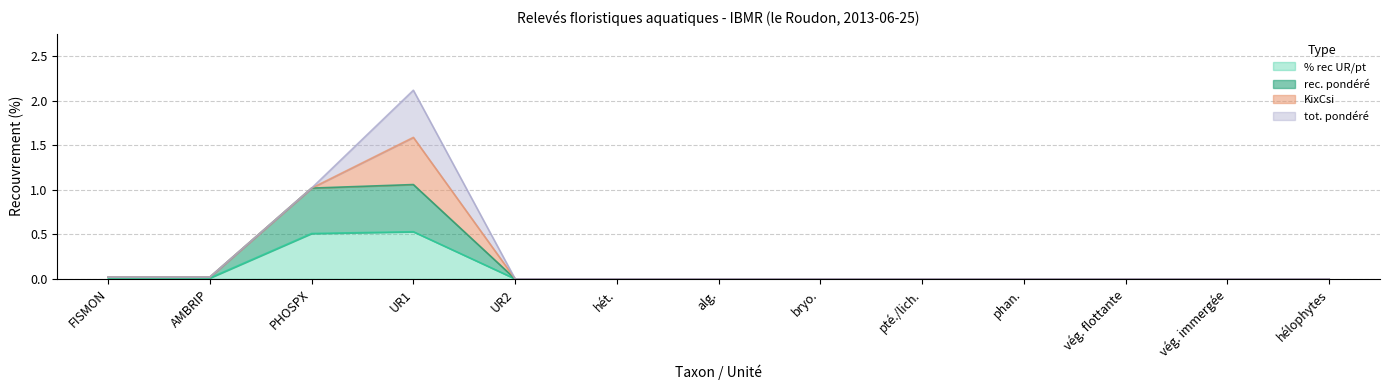

What is the sum of all % rec UR/pt values?

1.1